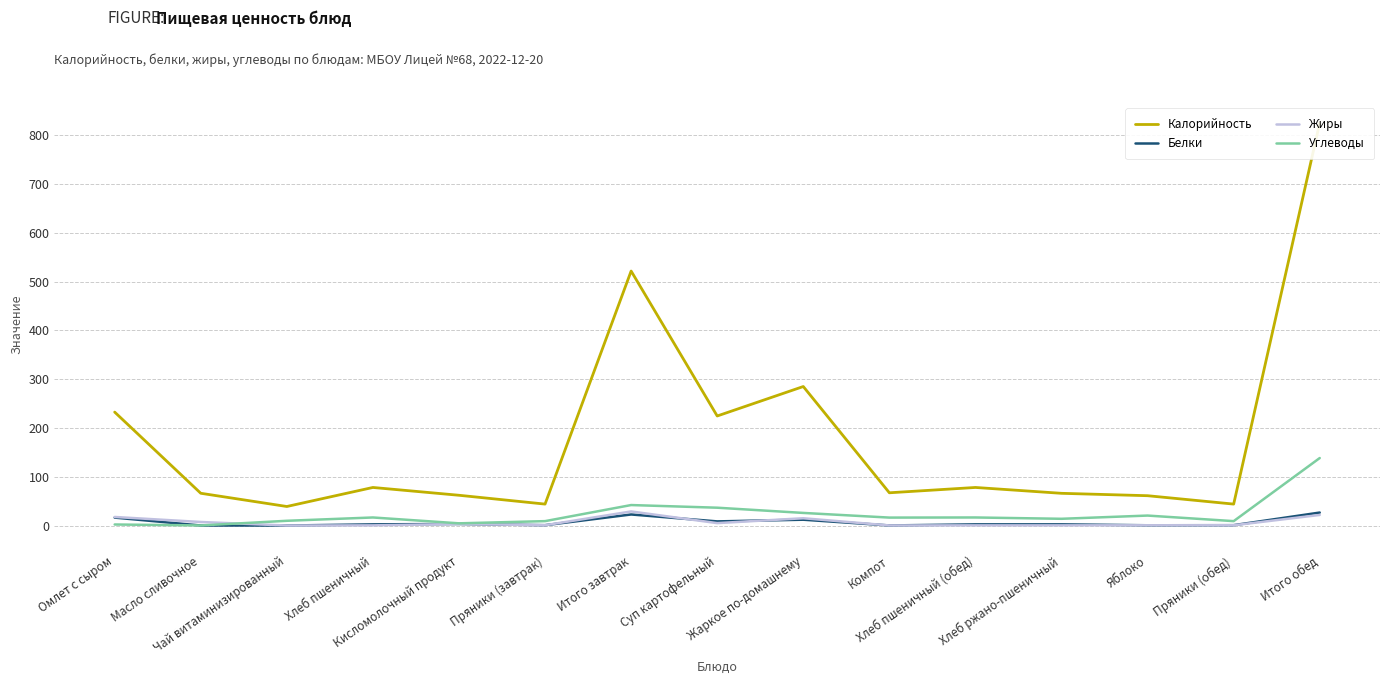

True or false: Калорийность and Белки cross at least once.

False